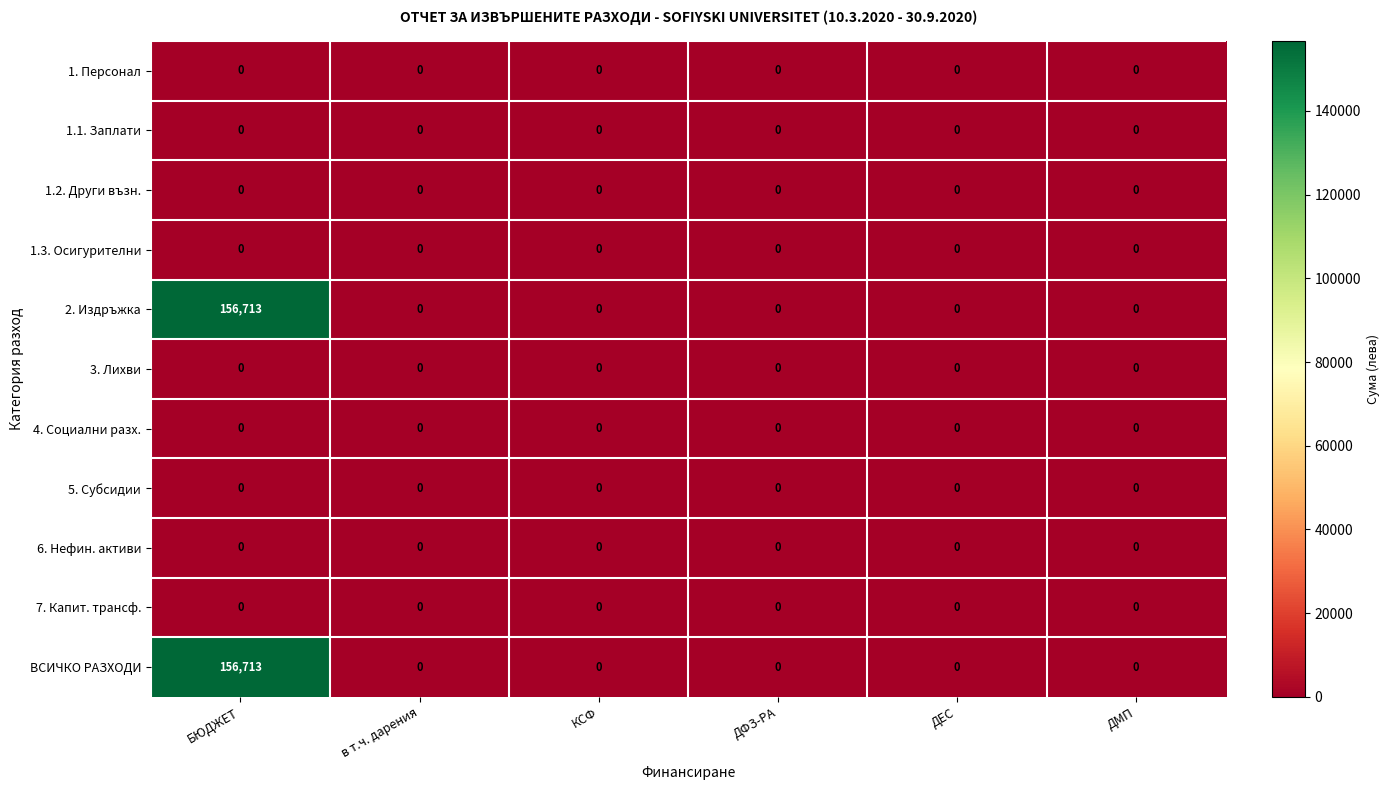

Is it true that 5. Субсидии equals 0 at ДЕС?

True